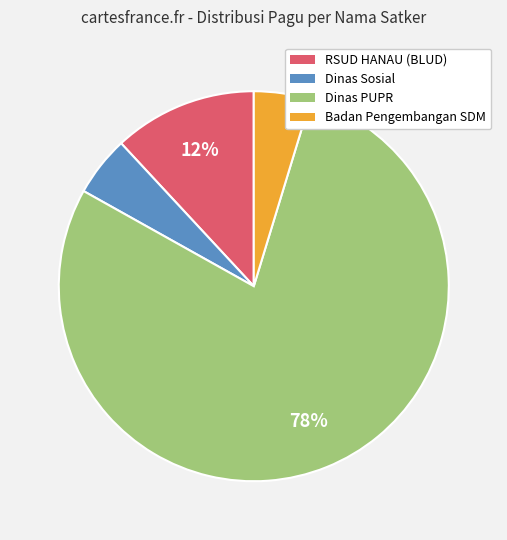

Is there a majority slice in this chart?

Yes